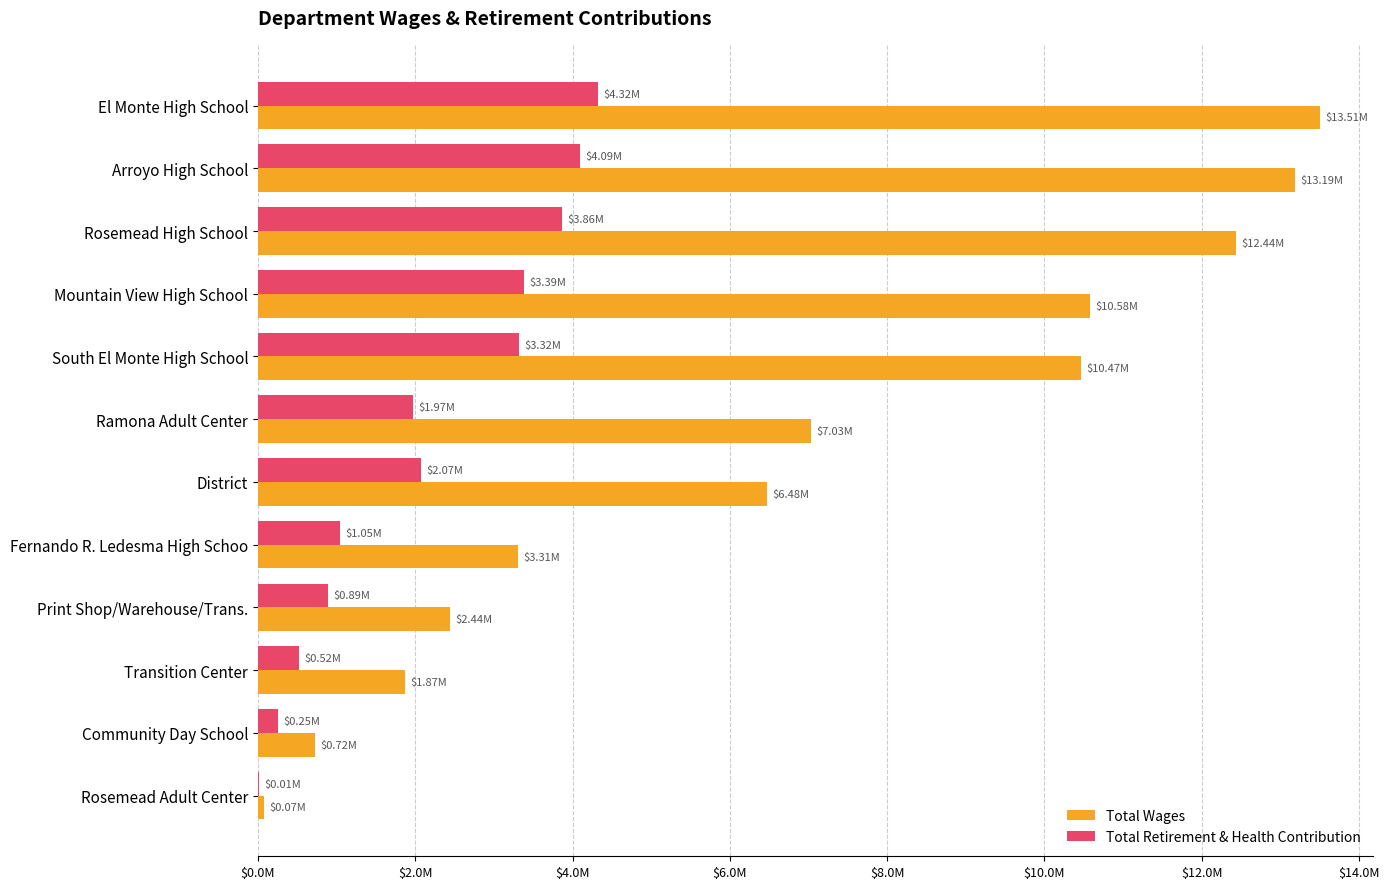

What are all the series names shown in the legend?

Total Wages, Total Retirement & Health Contribution